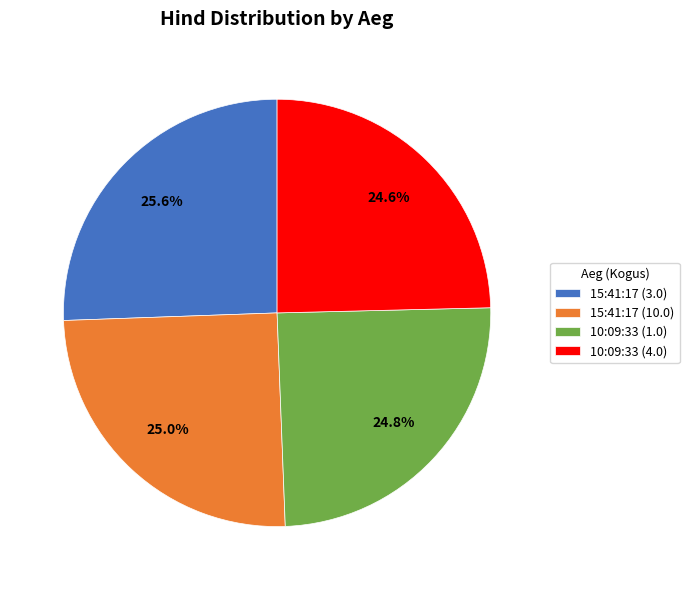

Approximately how many times larger is the value at 10:09:33 (1.0) compared to 15:41:17 (10.0)?

1.0